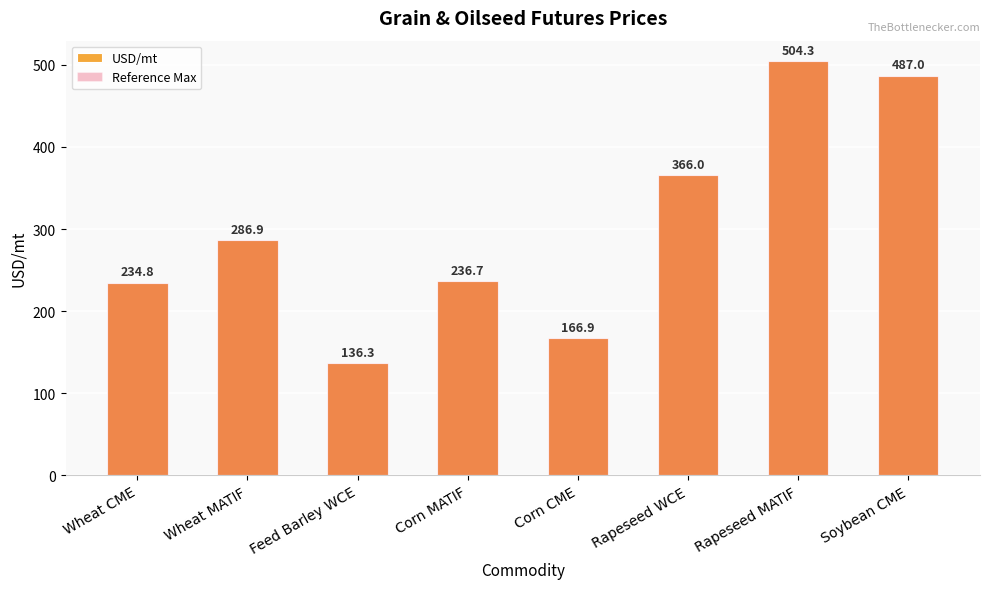

What position from the right is Wheat CME?

8